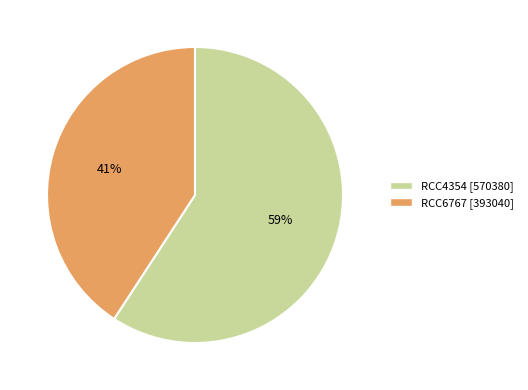

To the nearest percent, what portion does RCC6767 represent?

41%